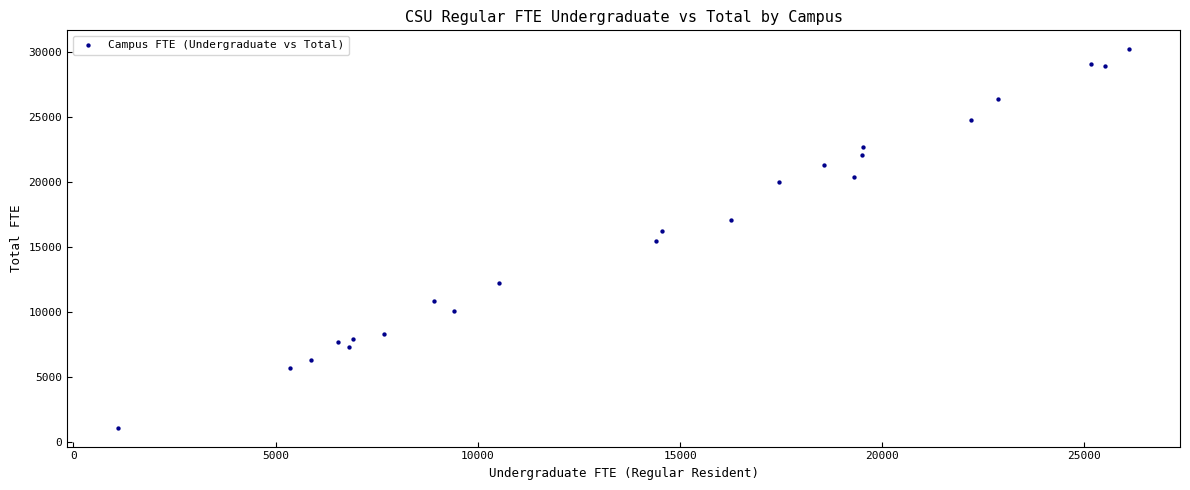

What is the range of Y values (max minus min)?

29084.2